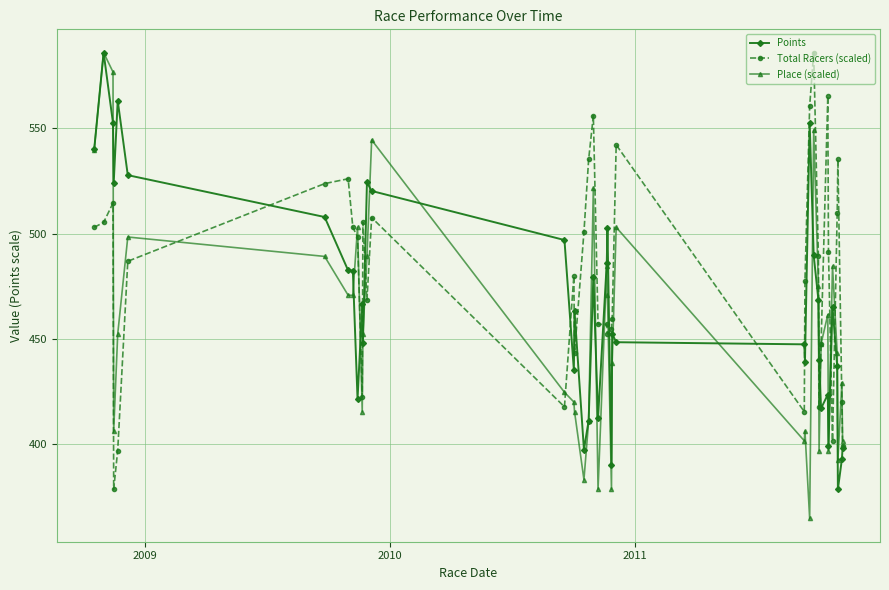

What is the greatest value displayed?

585.9